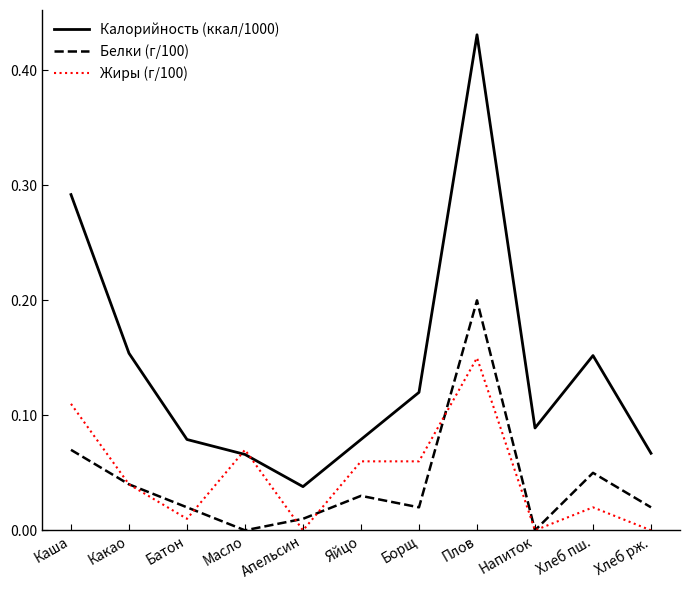

At Борщ, list the series in order from largest to smallest.

Калорийность (ккал/1000), Жиры (г/100), Белки (г/100)